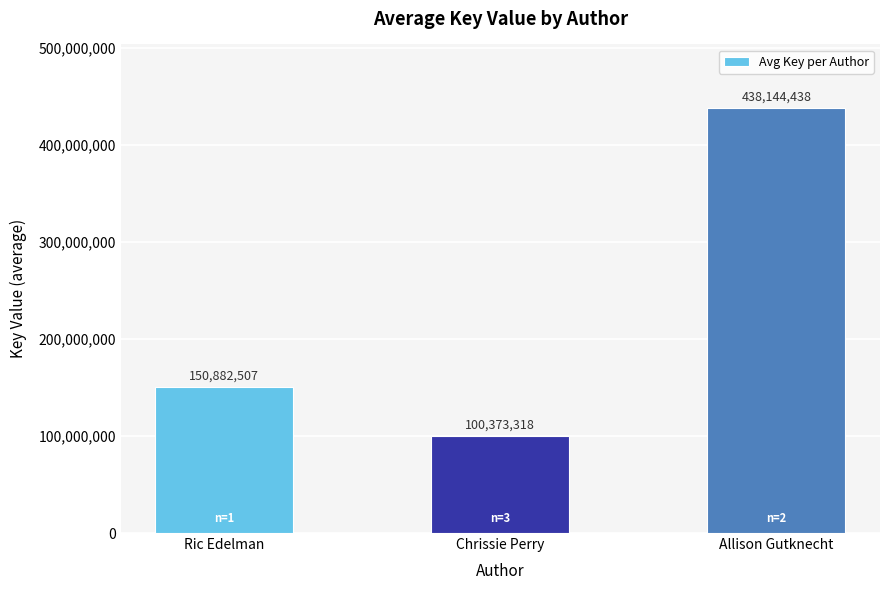

Count the values in the range 100373318 to 438144438.

3